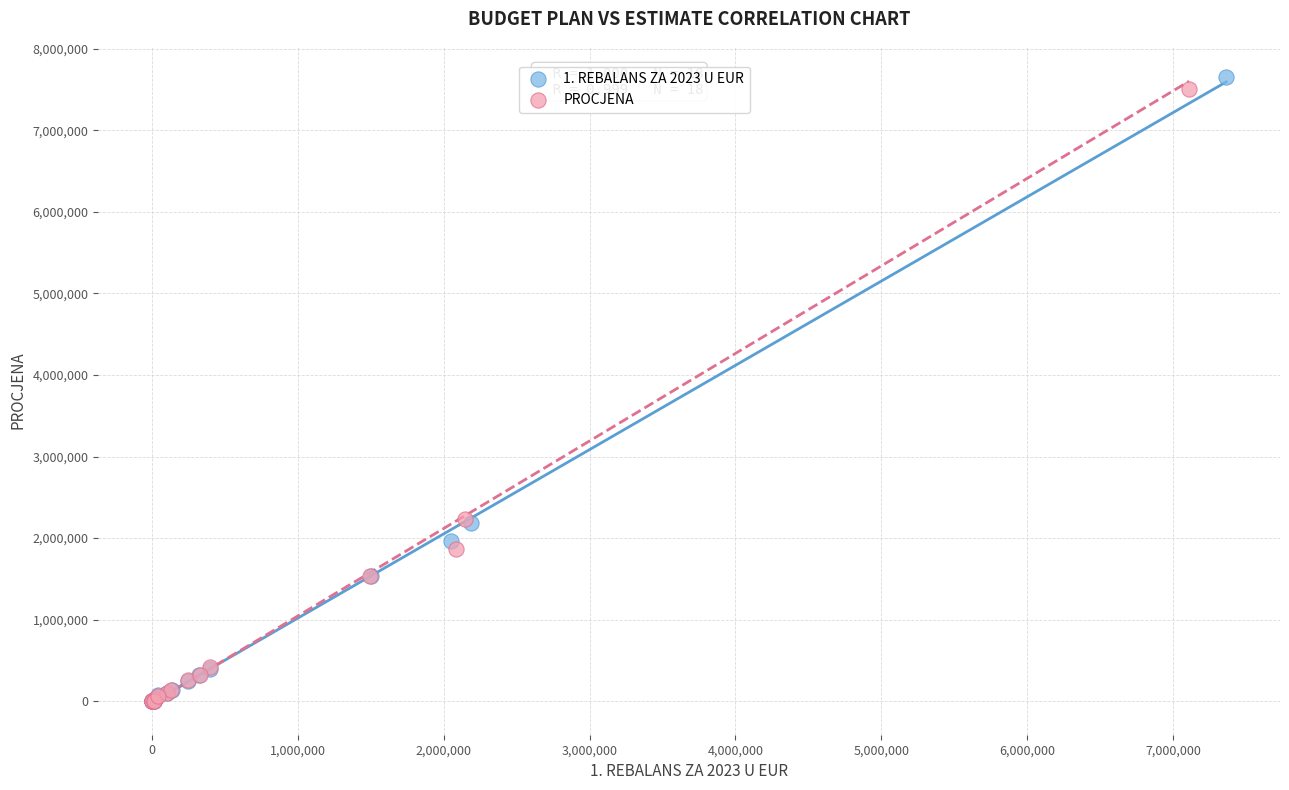

Which series has the largest Y range (max minus min)?

1. REBALANS ZA 2023 U EUR